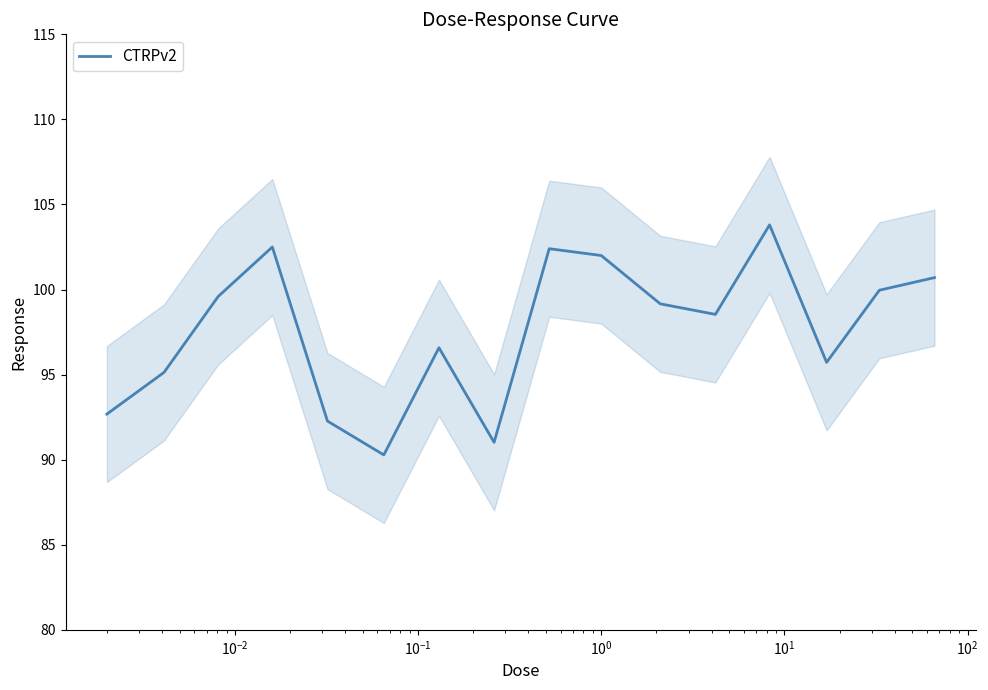

What is the value of the 3rd point from the left?

99.6